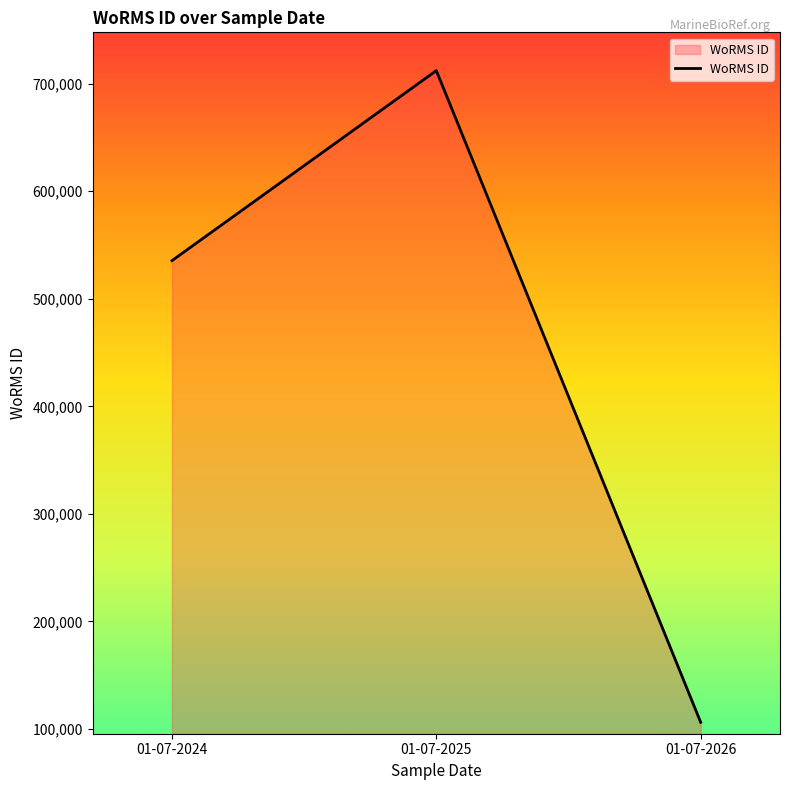

List the labels in order of value, smallest first.

01-07-2026, 01-07-2024, 01-07-2025